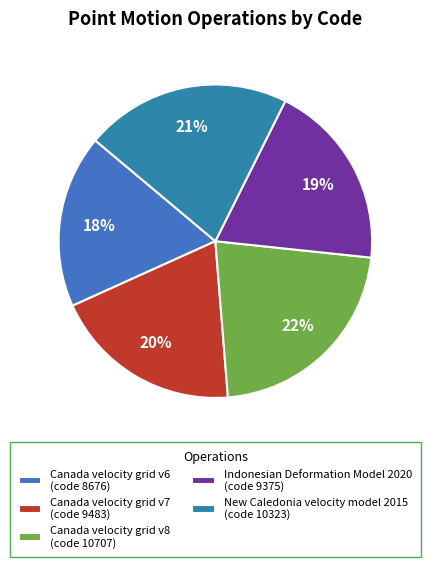

True or false: Canada velocity grid v6 accounts for 28% of the total.

False